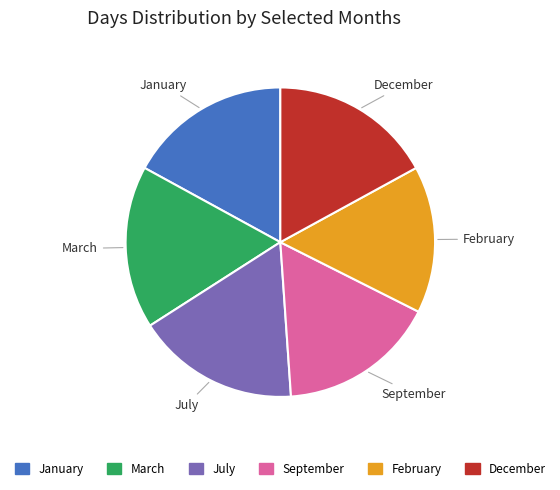

How many segments does this pie chart have?

6